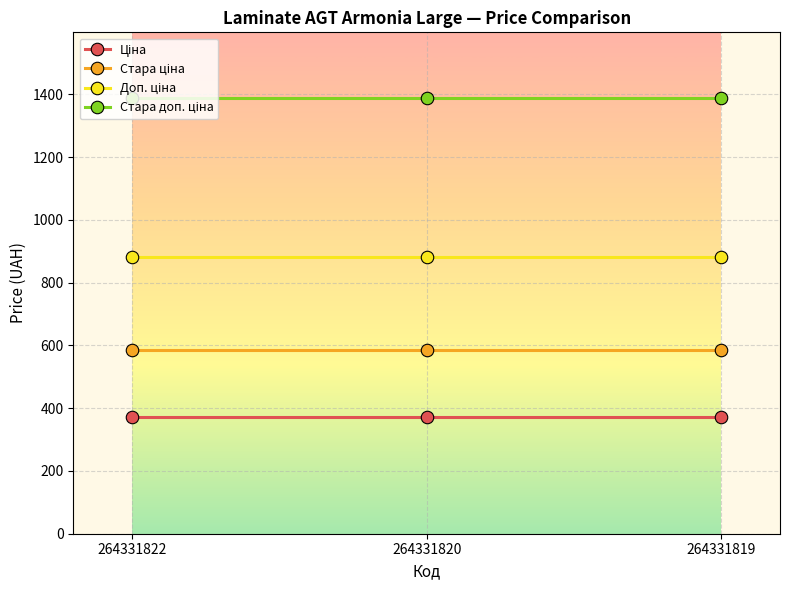

What is the spread (max minus min) of values at 264331822?

1018.1